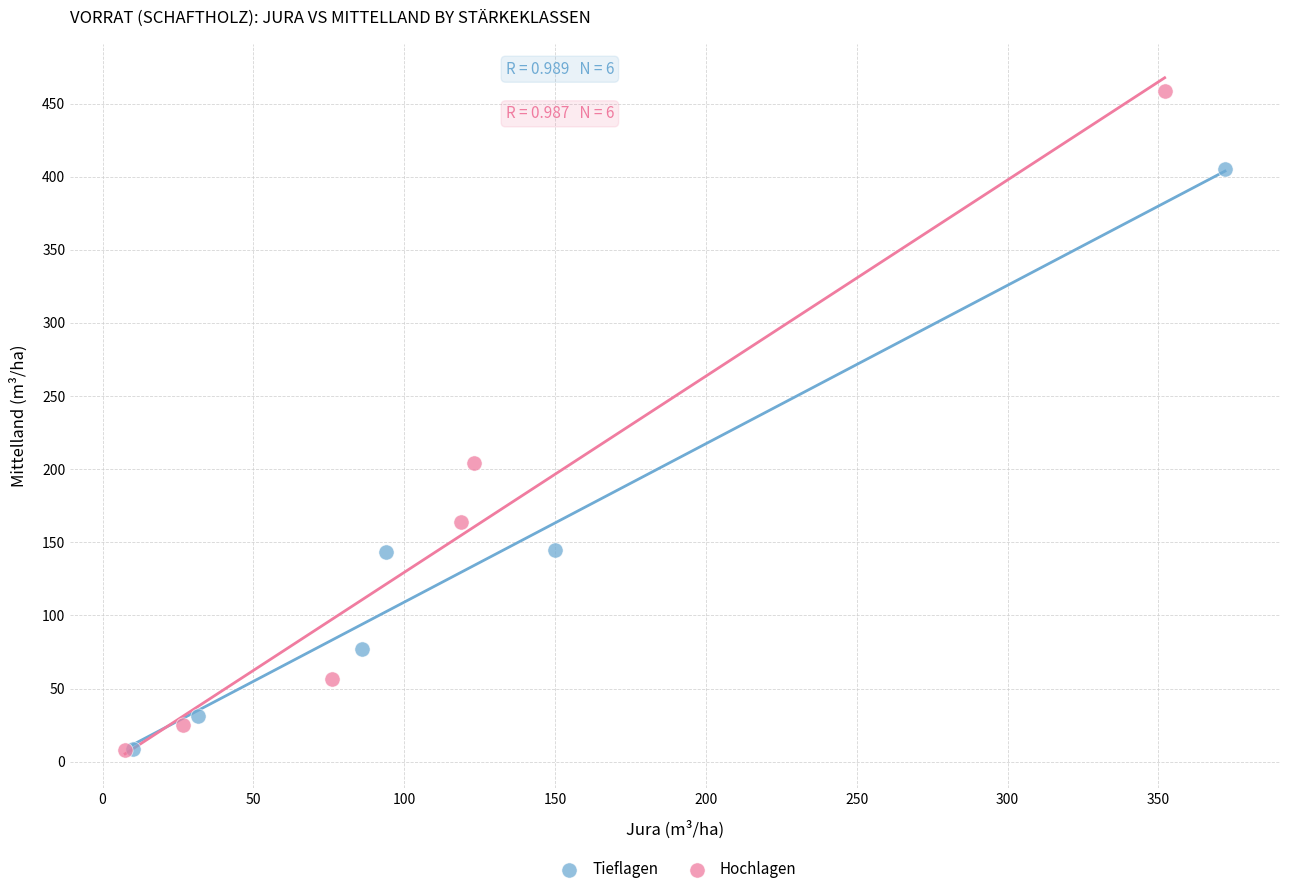

Which series has the largest Y range (max minus min)?

Hochlagen